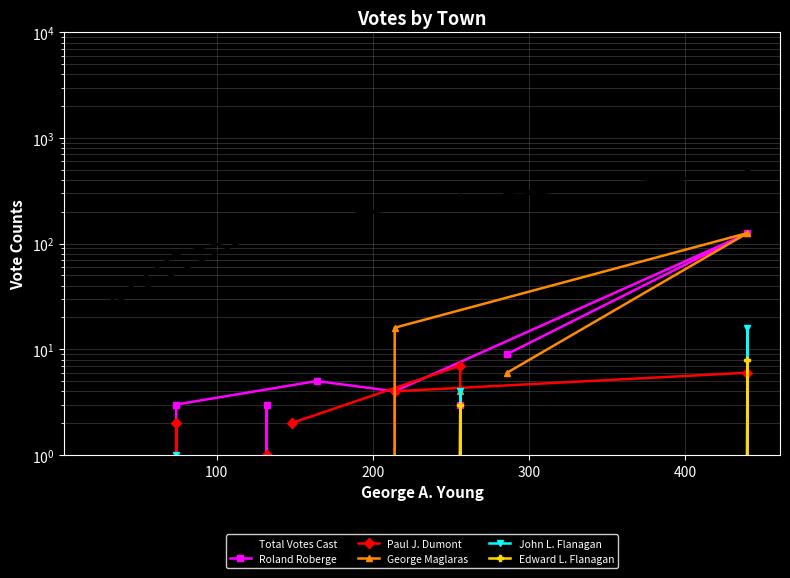

What is the label of the 4th point from the left?

300